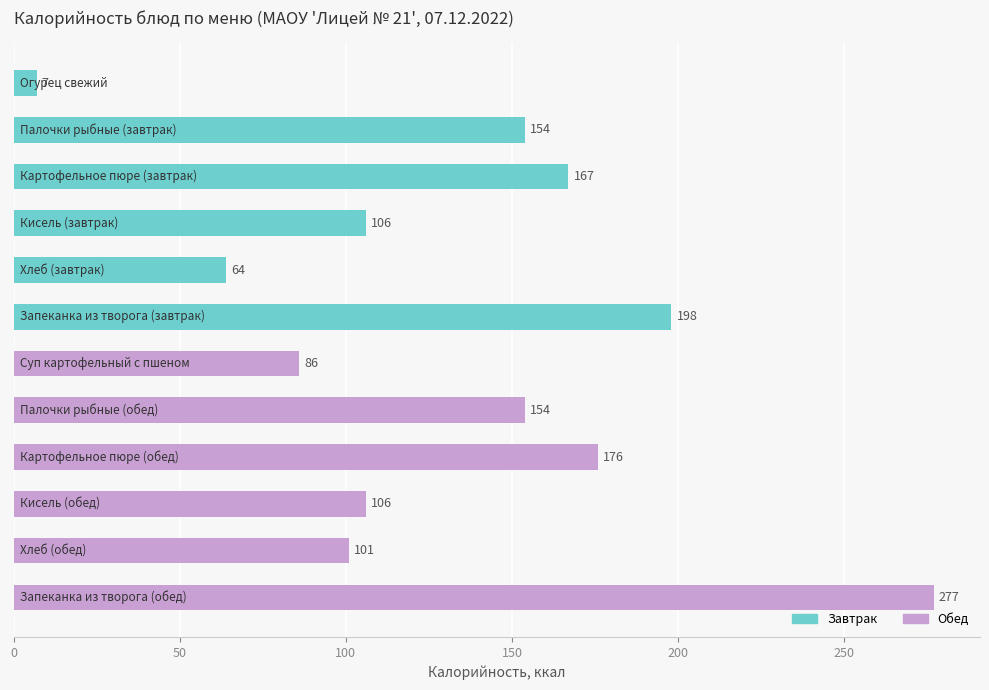

What is the value of the 5th bar from the top?

64